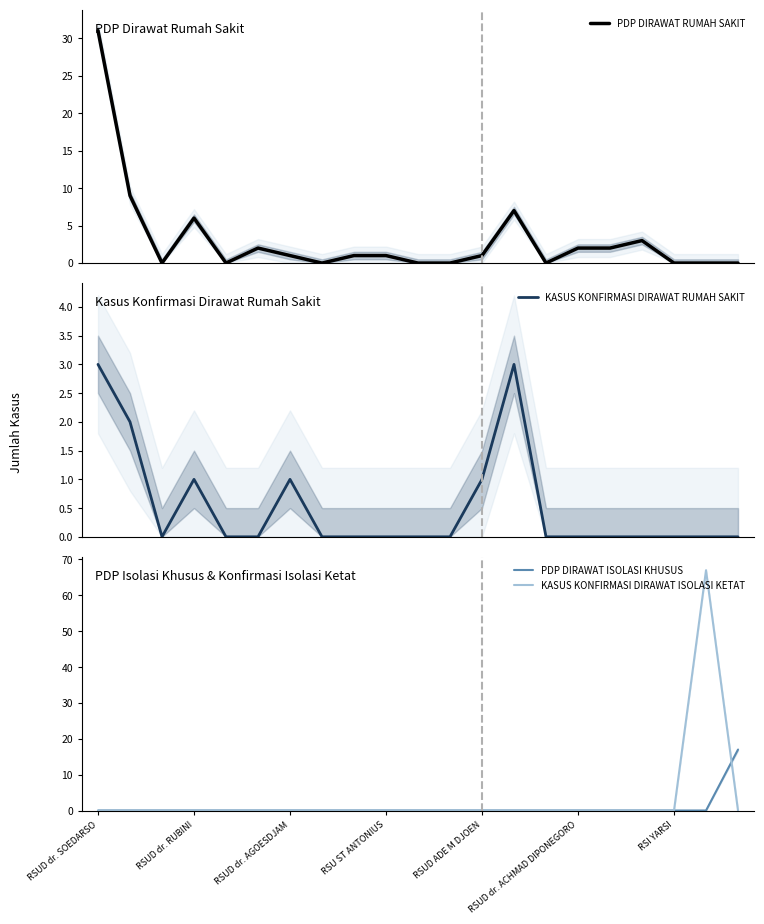

True or false: PDP DIRAWAT RUMAH SAKIT and PDP DIRAWAT ISOLASI KHUSUS cross at least once.

False